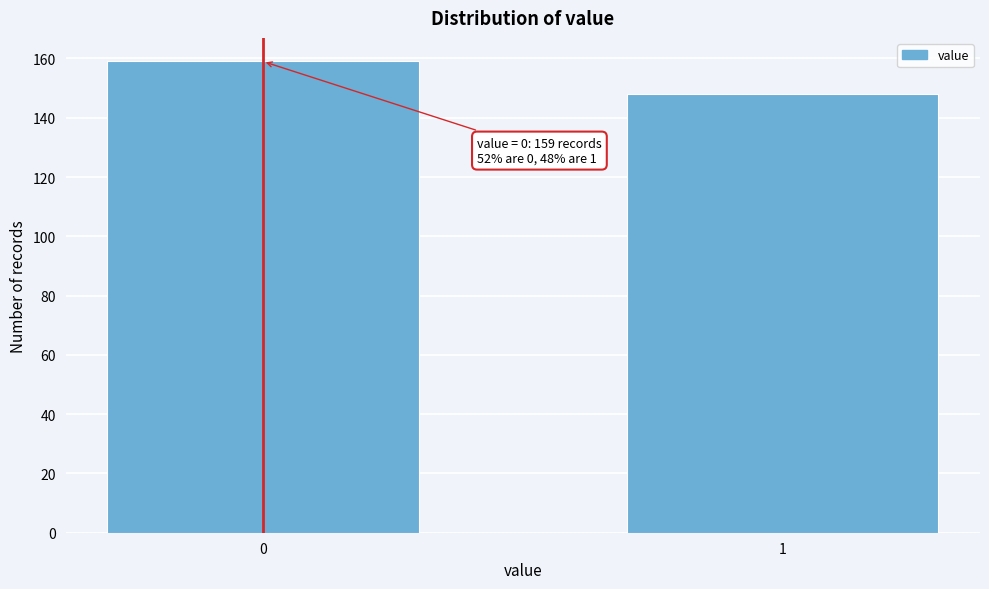

Reading right to left, extract all data points from this chart.

148	159